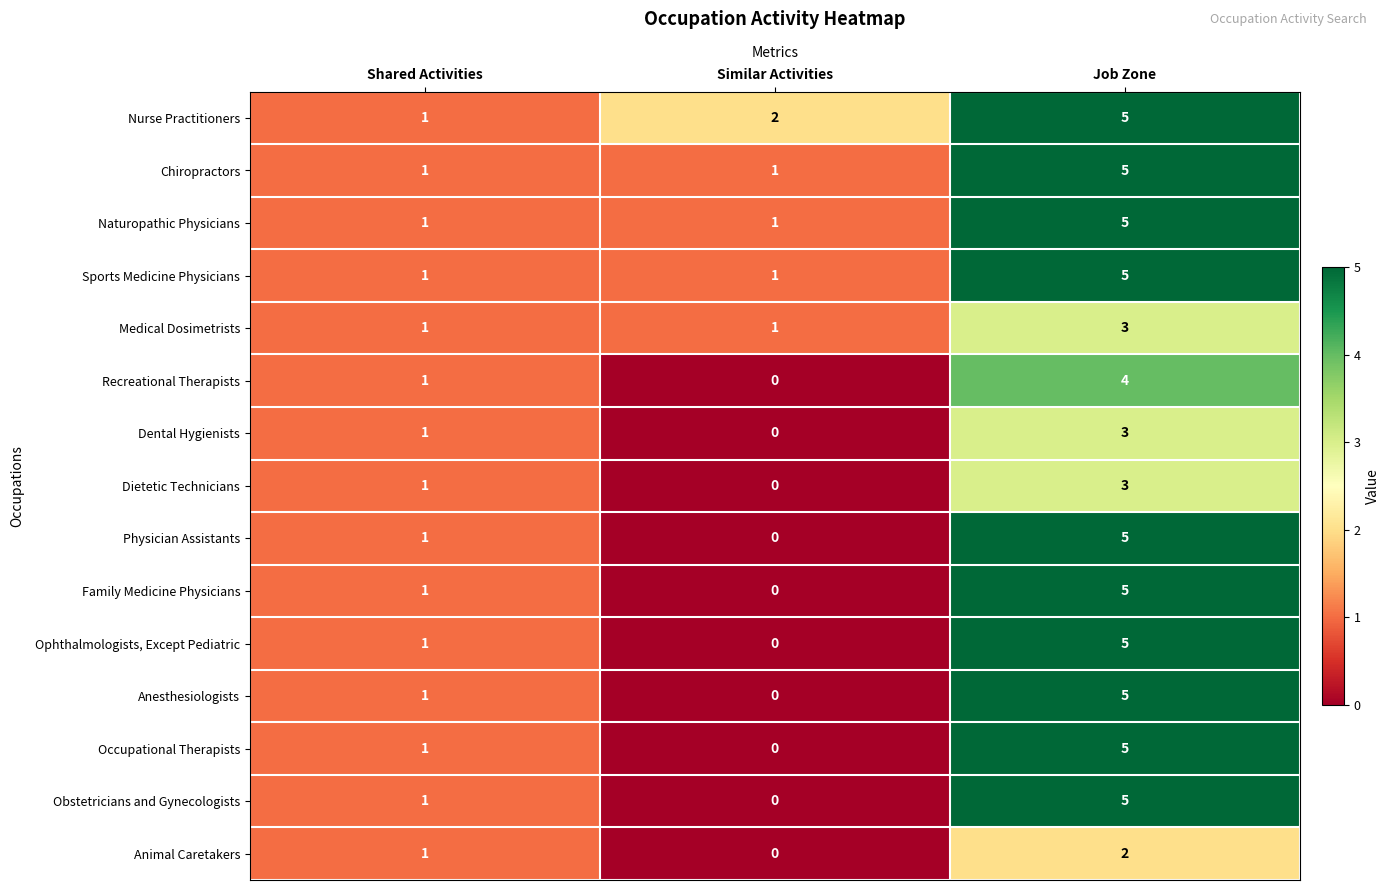

How many series are shown in this chart?

15